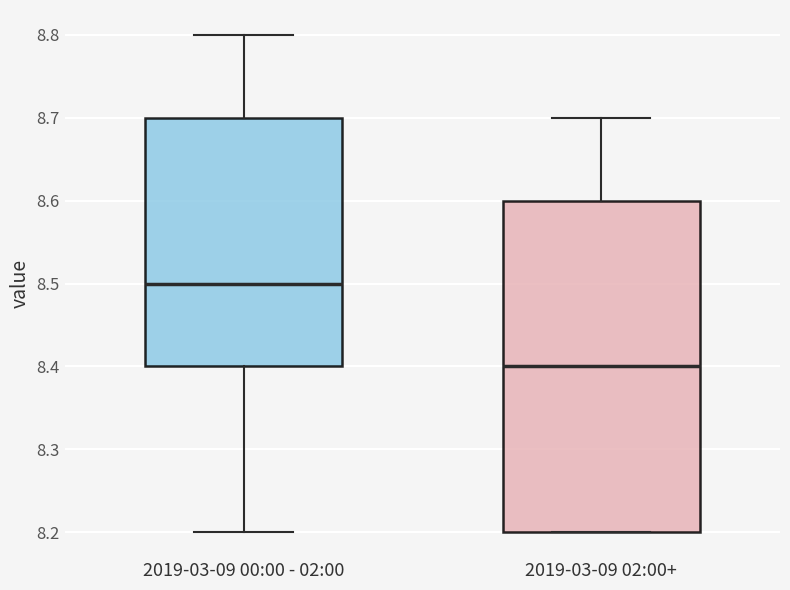

Reading left to right, transcribe this box plot: for each box, give where its median line is, the range the box spans, and where its two whiskers end, as read against the y-axis. The values are not printed on the chart, so give them approximately, as read against the axis.

2019-03-09 00:00 - 02:00: median 8.5, box 8.4 to 8.7, whiskers 8.2 to 8.8
2019-03-09 02:00+: median 8.4, box 8.2 to 8.6, whiskers 8.2 to 8.7